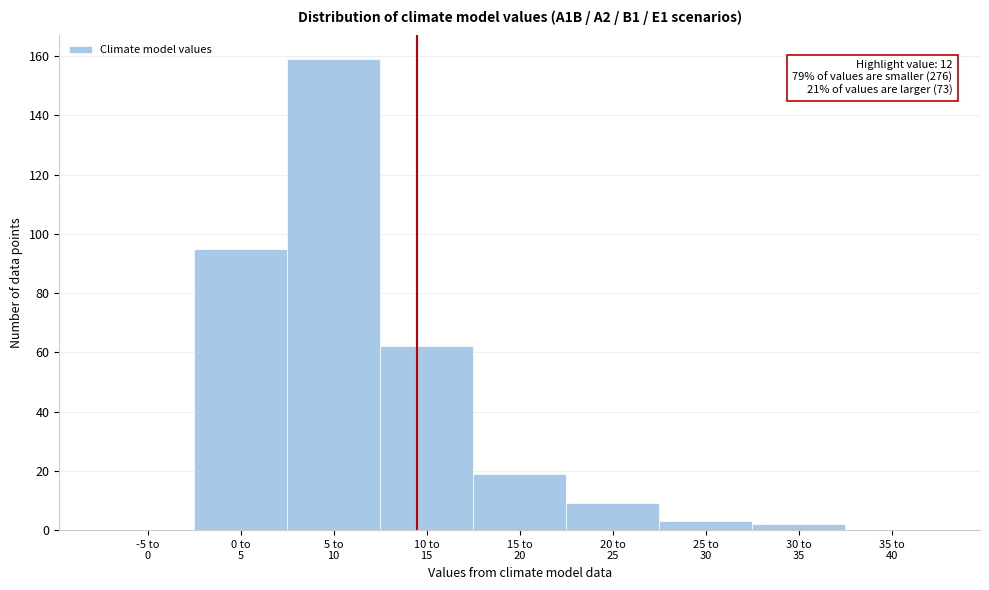

How many series are shown in this chart?

1